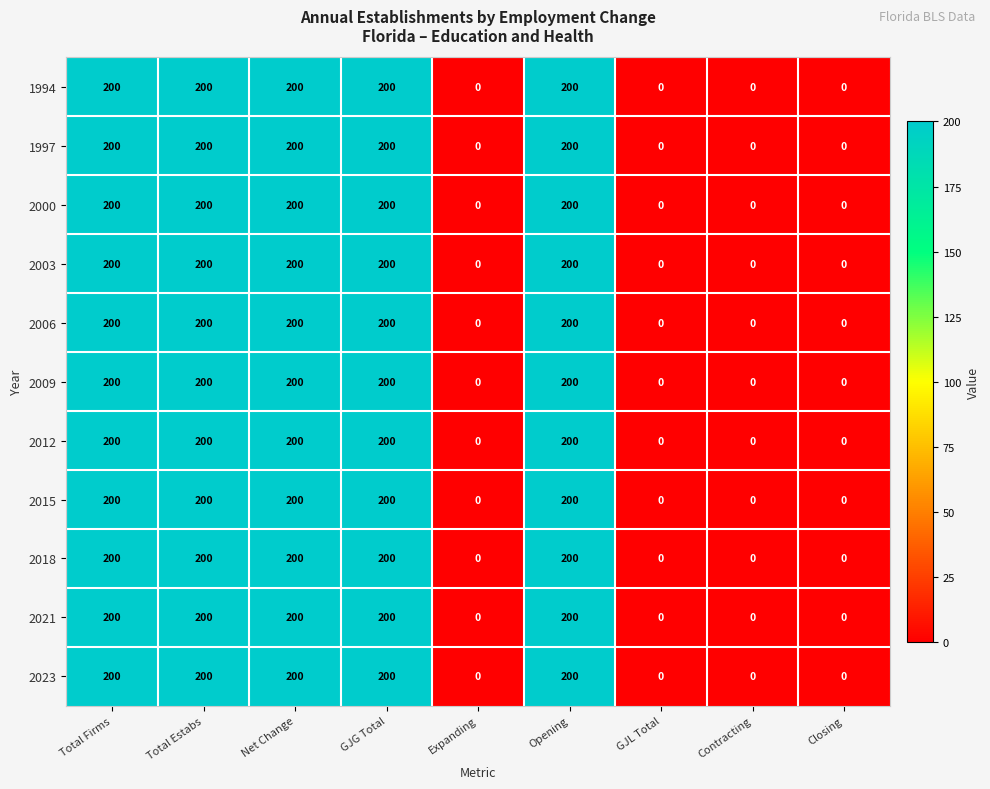

How many distinct data groups are displayed?

11